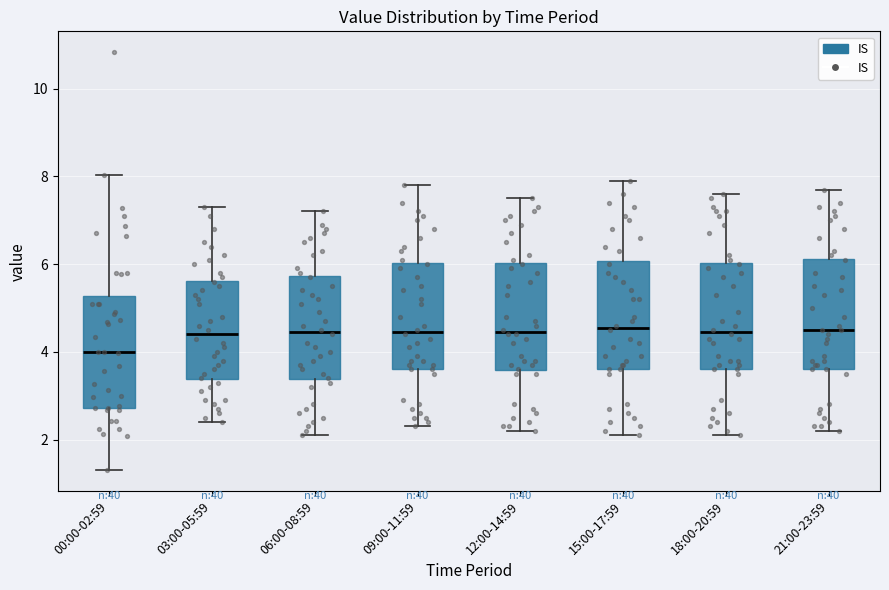

Reading left to right, transcribe this box plot: for each box, give where its median line is, the range the box spans, and where its two whiskers end, as read against the y-axis. The values are not printed on the chart, so give them approximately, as read against the axis.

00:00-02:59: median 4.0, box 2.8 to 5.2, whiskers 1.4 to 8.0
03:00-05:59: median 4.4, box 3.4 to 5.6, whiskers 2.4 to 7.4
06:00-08:59: median 4.4, box 3.4 to 5.8, whiskers 2.2 to 7.2
09:00-11:59: median 4.4, box 3.6 to 6.0, whiskers 2.4 to 7.8
12:00-14:59: median 4.4, box 3.6 to 6.0, whiskers 2.2 to 7.6
15:00-17:59: median 4.6, box 3.6 to 6.0, whiskers 2.2 to 8.0
18:00-20:59: median 4.4, box 3.6 to 6.0, whiskers 2.2 to 7.6
21:00-23:59: median 4.6, box 3.6 to 6.2, whiskers 2.2 to 7.8